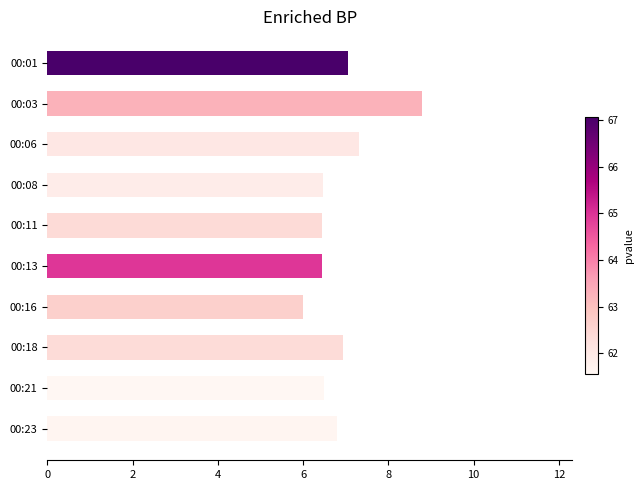

At which category does the chart reach its peak across all series?

00:03